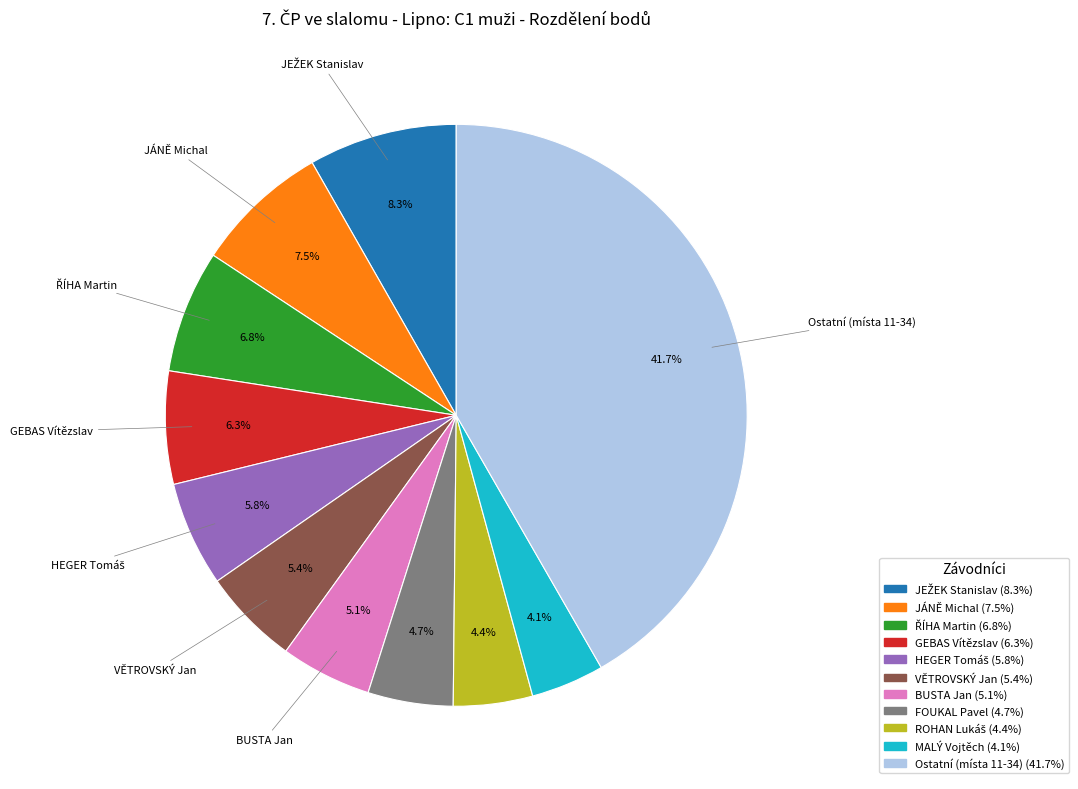

Is there any slice that represents more than half of the pie?

No